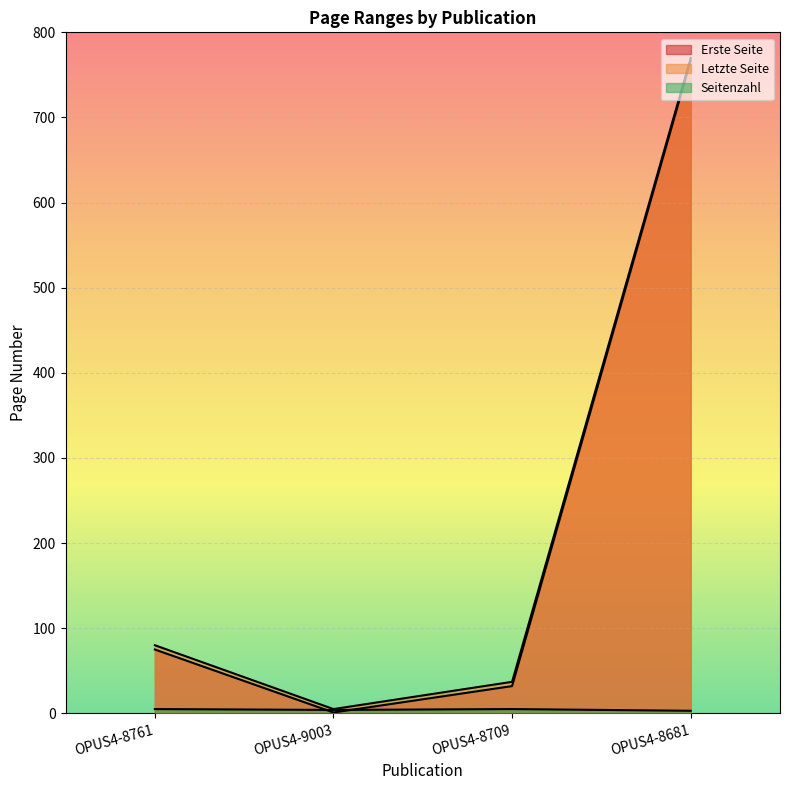

Between OPUS4-9003 and OPUS4-8681, which series saw the biggest shift?

Erste Seite